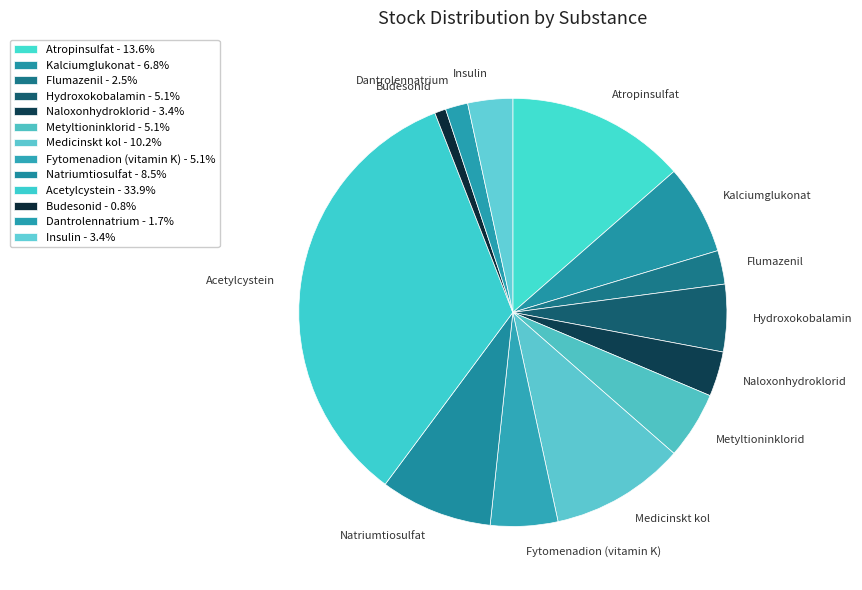

Does any single category account for the majority?

No